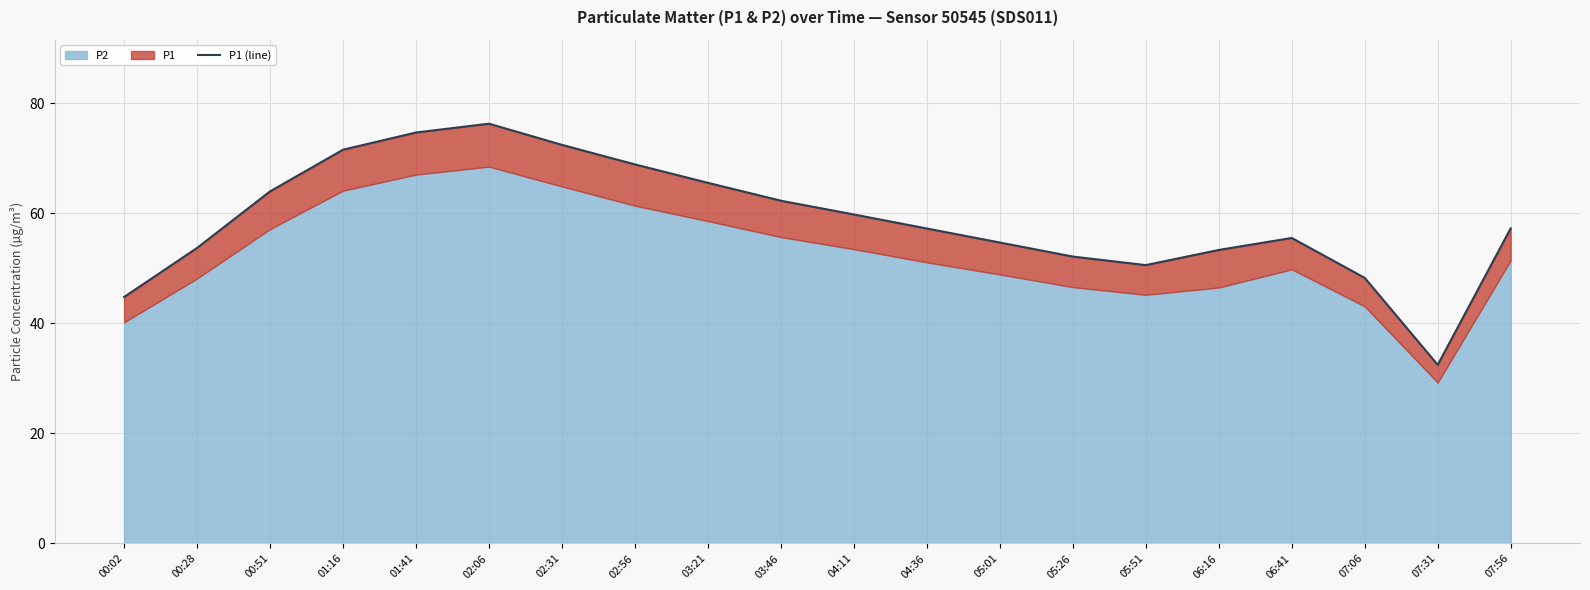

List the labels in order of value, largest first.

02:06, 01:41, 02:31, 01:16, 02:56, 03:21, 00:51, 03:46, 04:11, 07:56, 04:36, 06:41, 05:01, 00:28, 06:16, 05:26, 05:51, 07:06, 00:02, 07:31